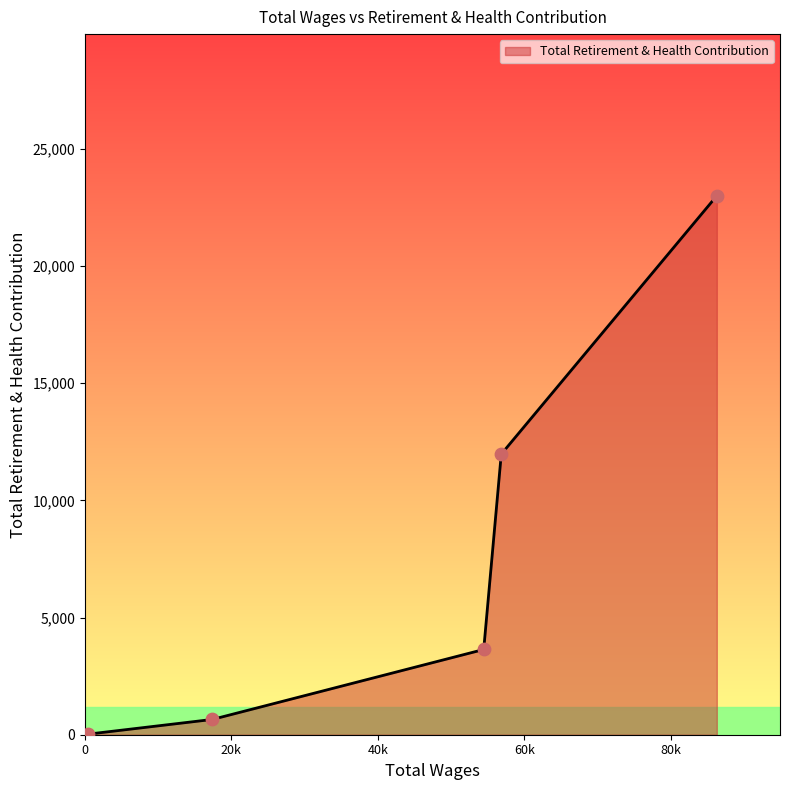

True or false: there are more than 2 points higher than both neighbors.

False